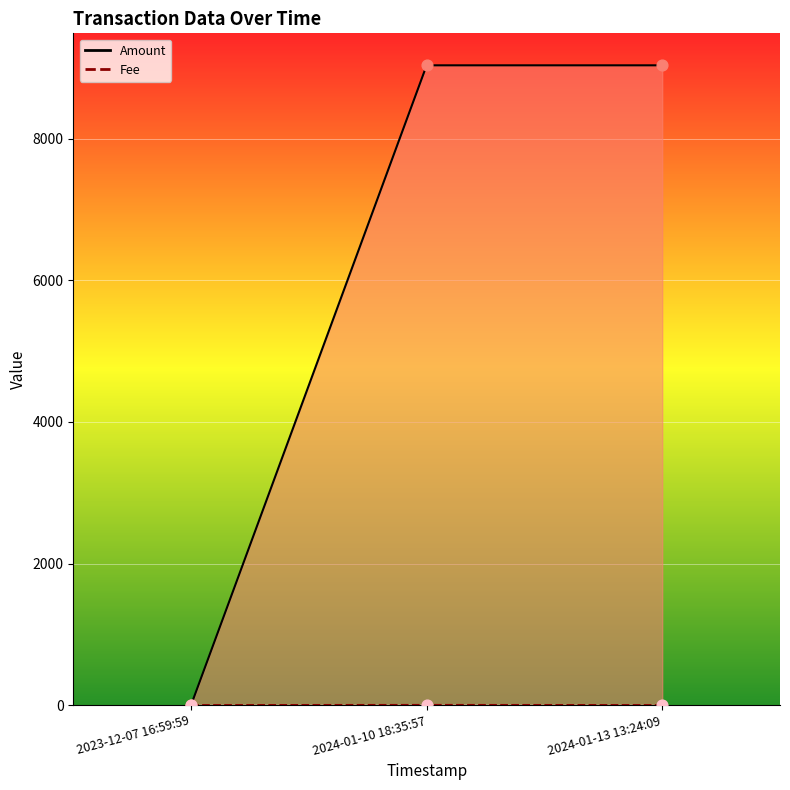

At which category is the sum across all series the highest?

2024-01-10 18:35:57